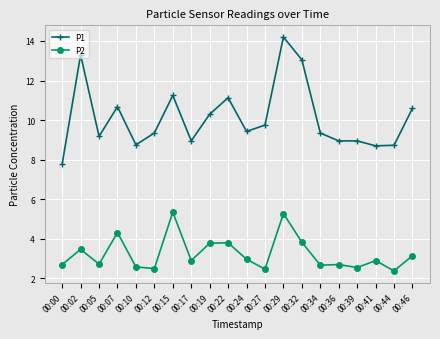

What is the sum of all P2 values?

65.0